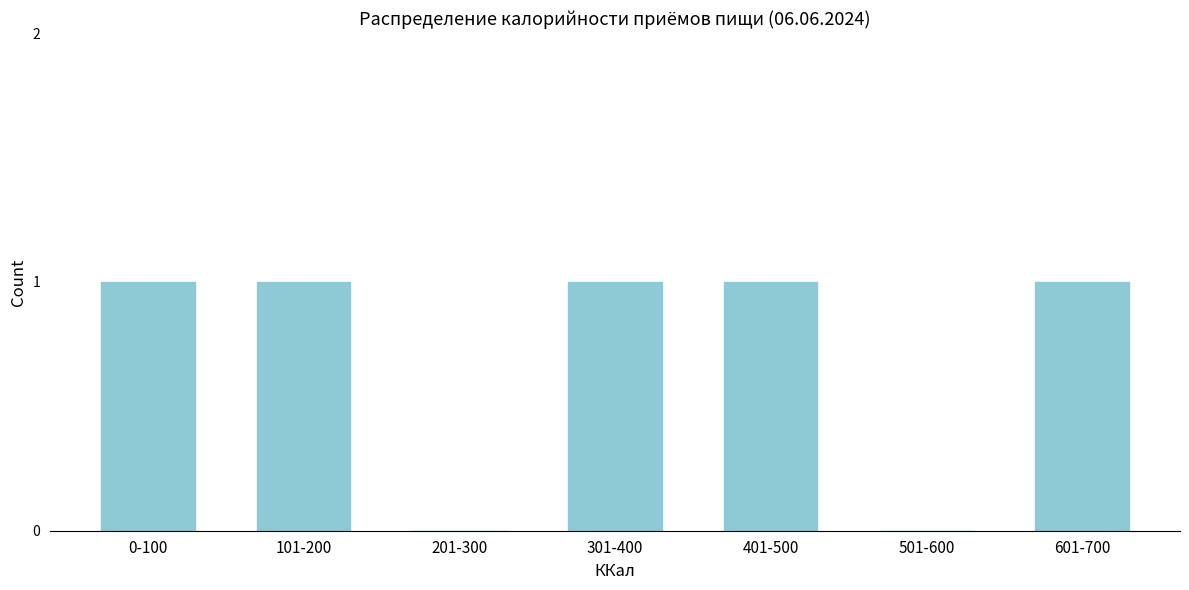

Reading left to right, what are all the values shown in this chart?

0-100=1	101-200=1	201-300=0	301-400=1	401-500=1	501-600=0	601-700=1